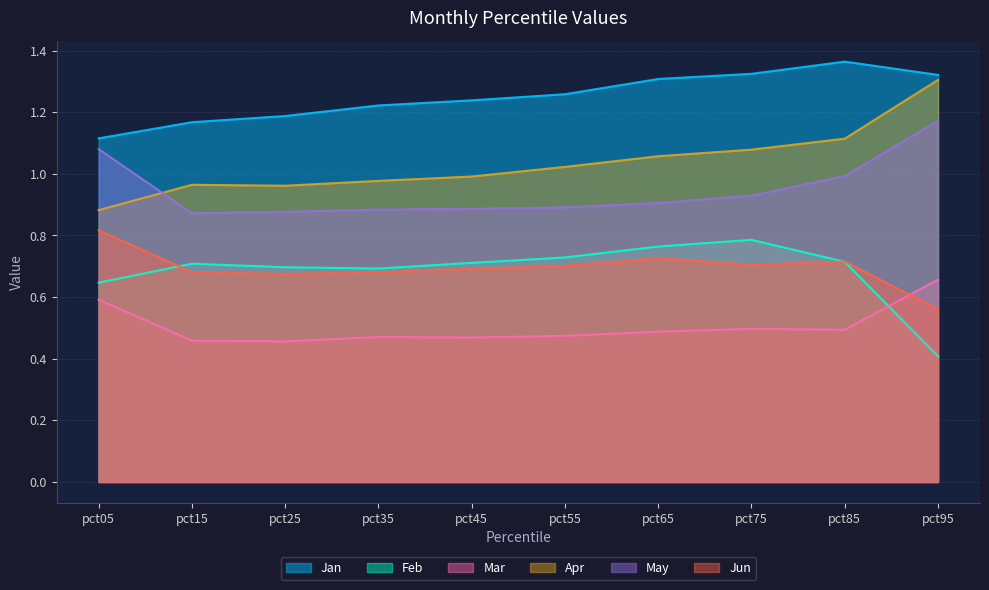

What is the value of the Mar point at the 2nd from the left?

0.5